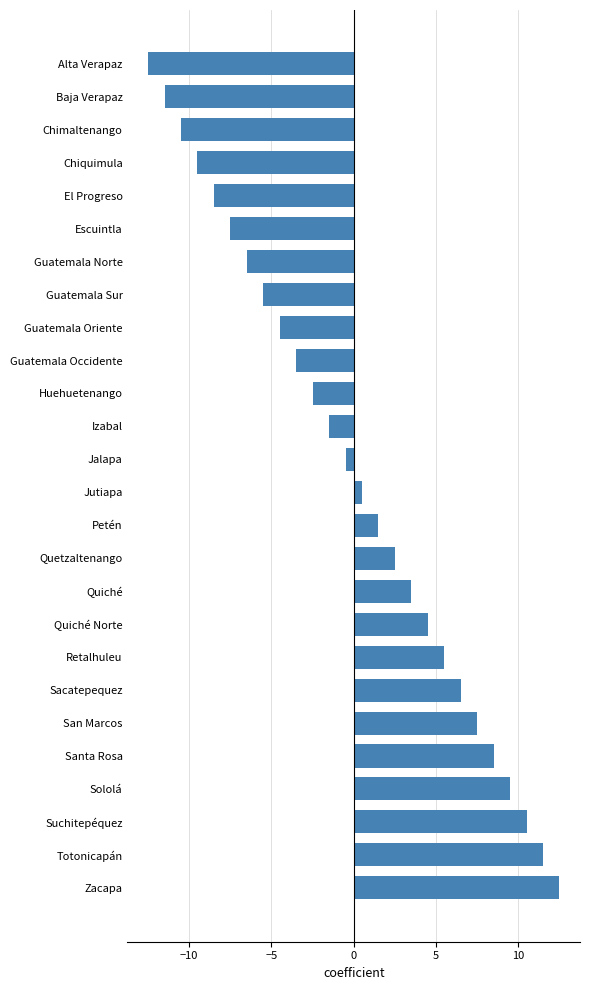

What is the difference between the values at Quetzaltenango and Chimaltenango?

13.0